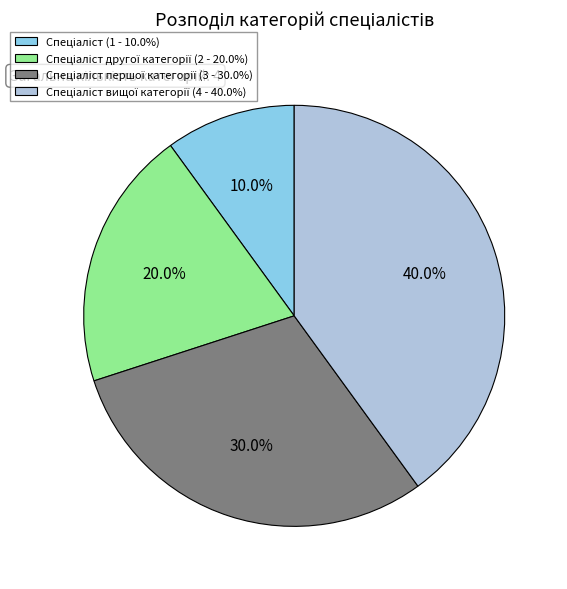

How many segments does this pie chart have?

4